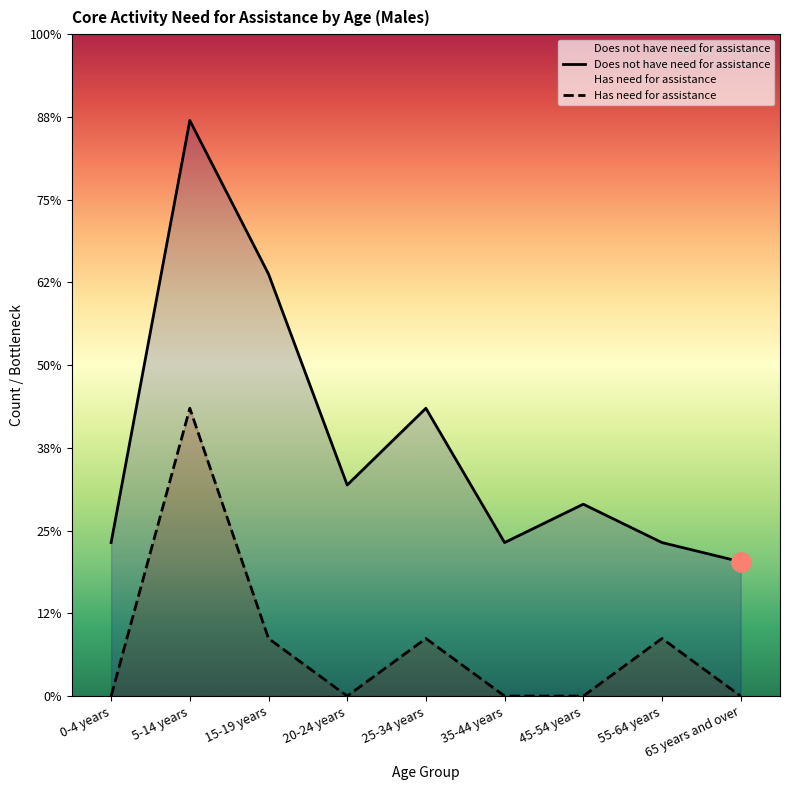

What is the difference between the Does not have need for assistance values at 5-14 years and 15-19 years?

8